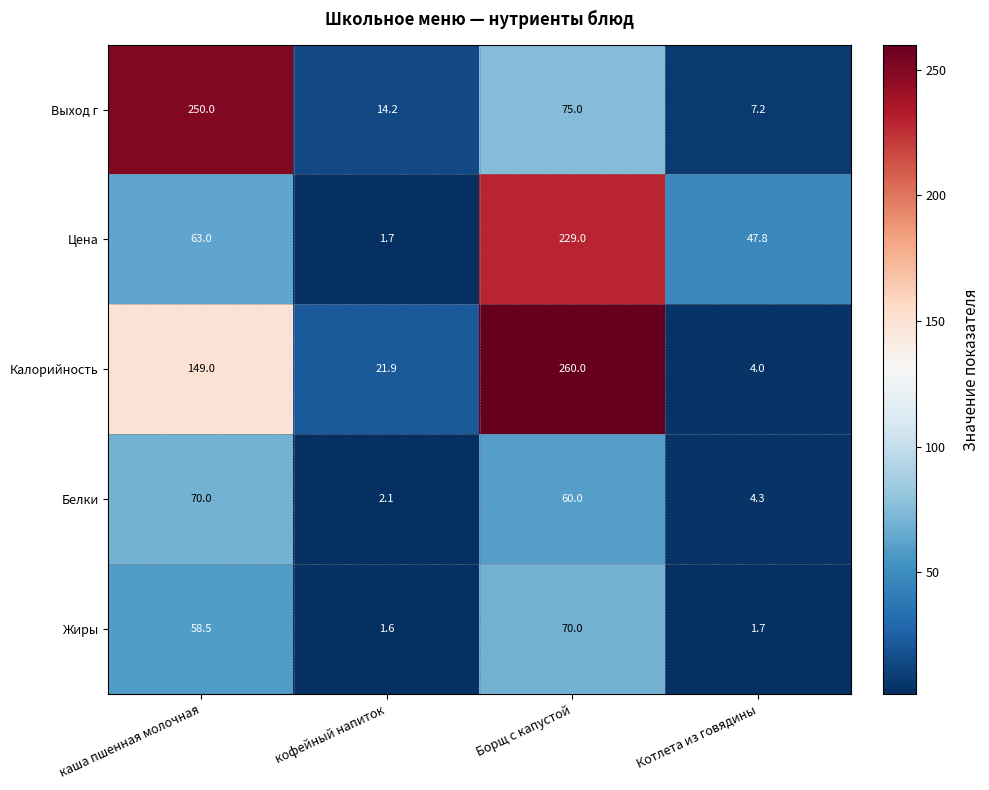

What is the difference between the maximum and minimum values in the Цена series?

227.3